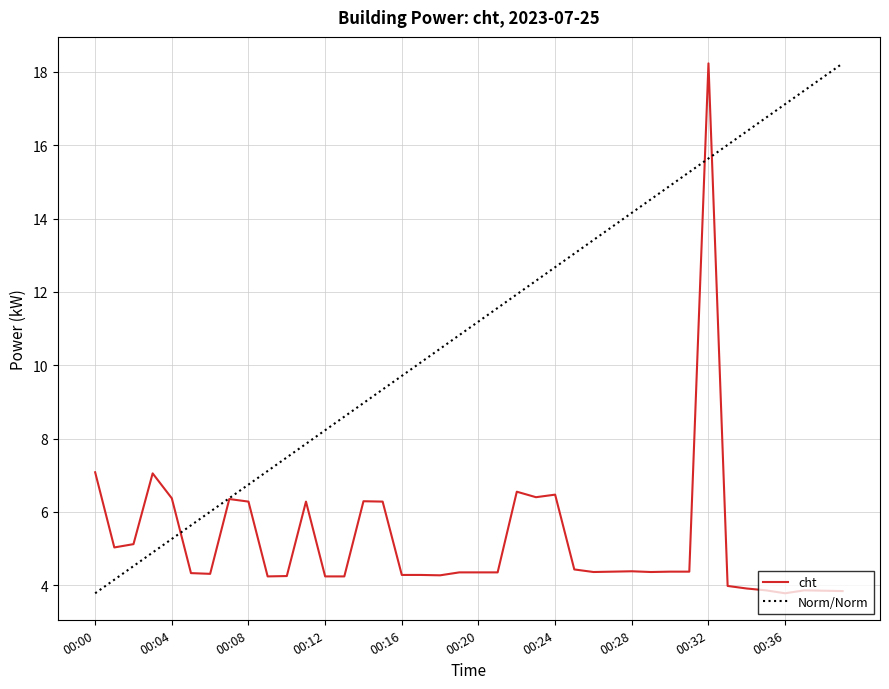

What is the difference between the second highest and minimum values?

3.3